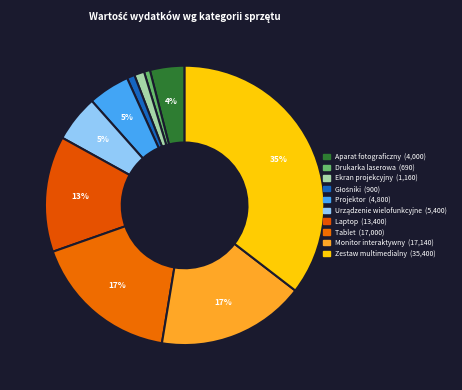

How many slices are in this pie chart?

10